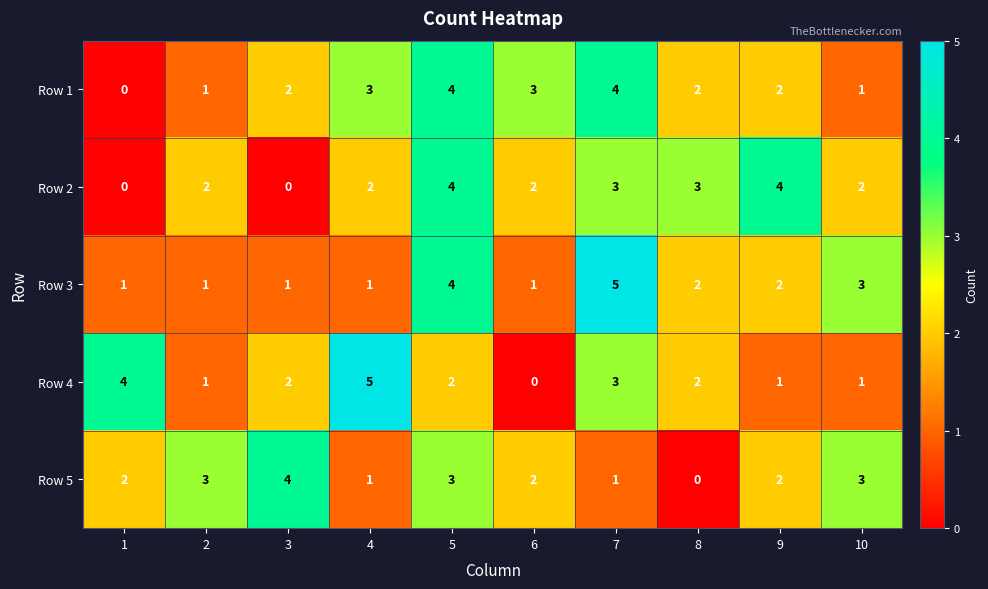

The value of Row 1 at 3 is 2. True or false?

True